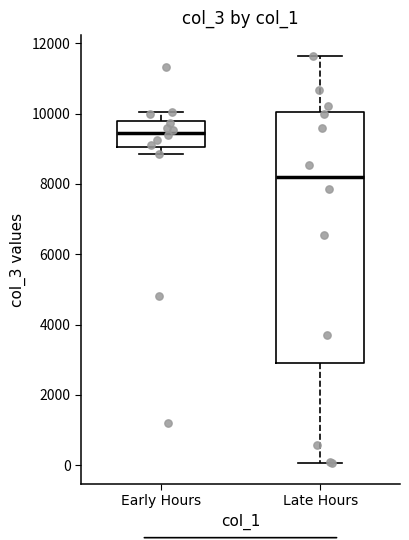

Which box is the tallest, from its lower edge to its upper edge?

Late Hours